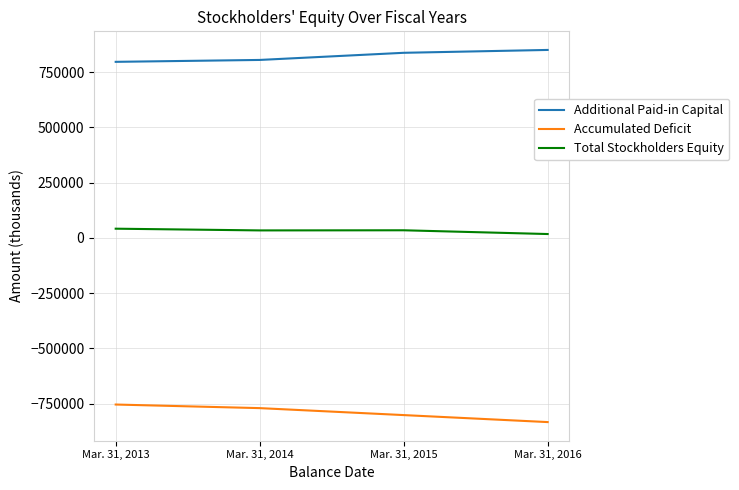

Where is Accumulated Deficit nearest to the value -793698?

Mar. 31, 2015